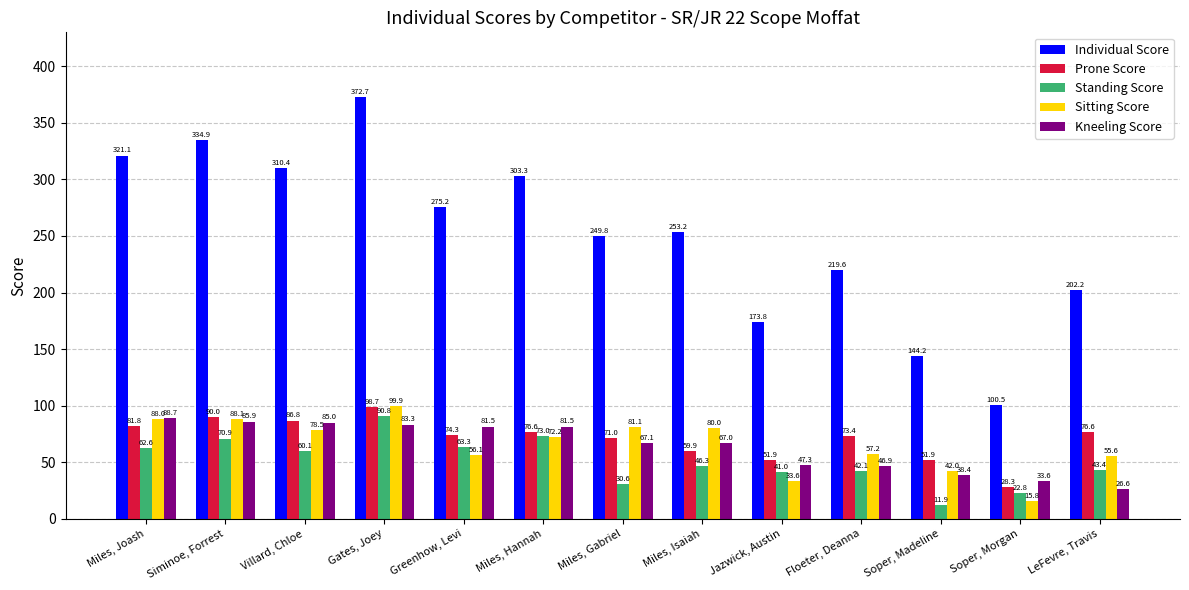

List the series in order of their peak value, highest first.

Individual Score, Sitting Score, Prone Score, Standing Score, Kneeling Score